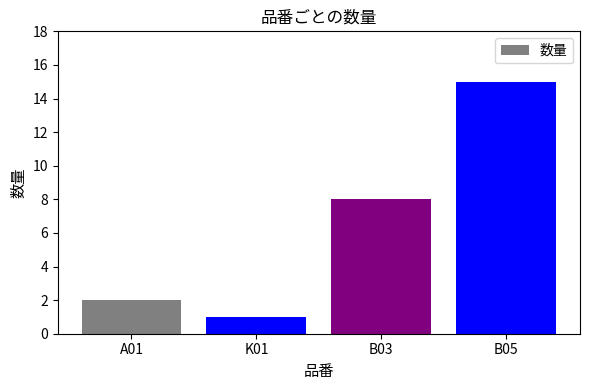

What is the difference between the maximum and minimum values?

14